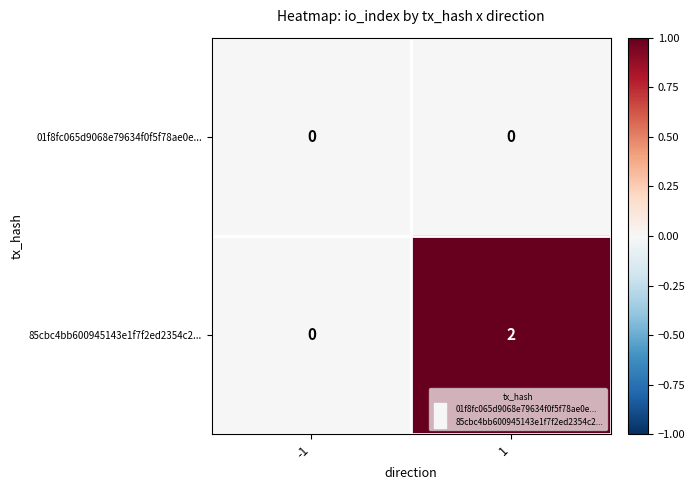

What is the total value across all series at 1?

2